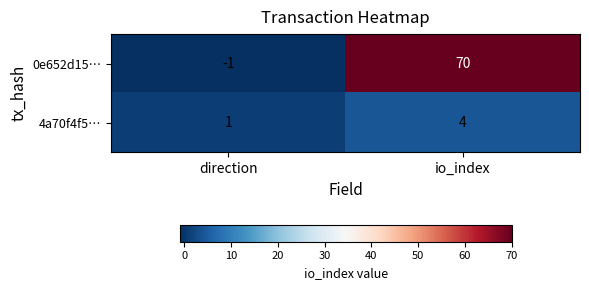

At which label does 0e652d15… reach its minimum?

direction